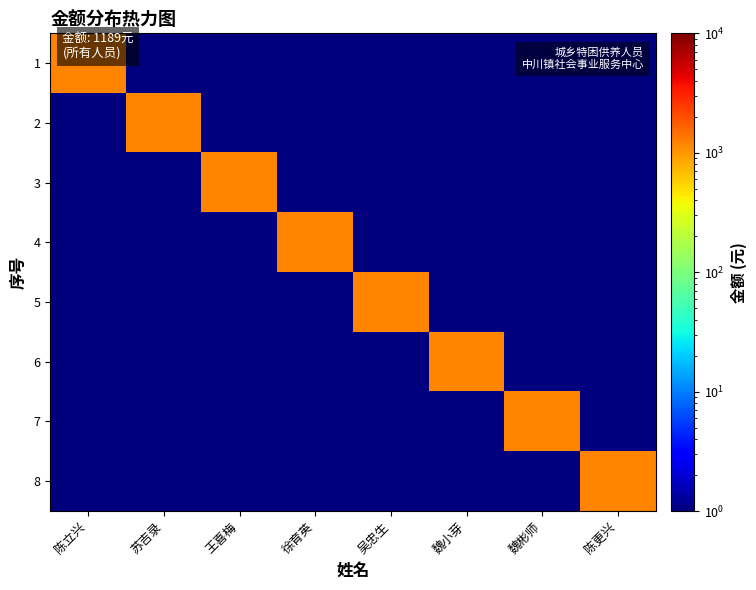

At which category is the sum across all series the highest?

陈立兴